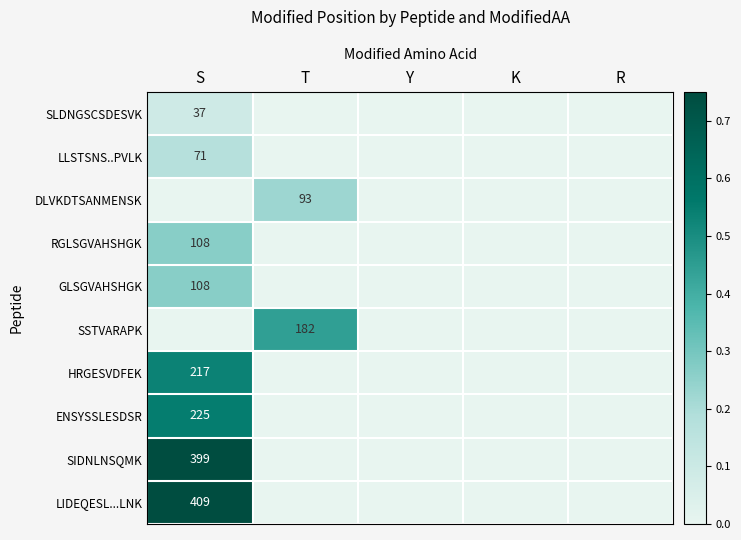

Count the number of data series in this chart.

10